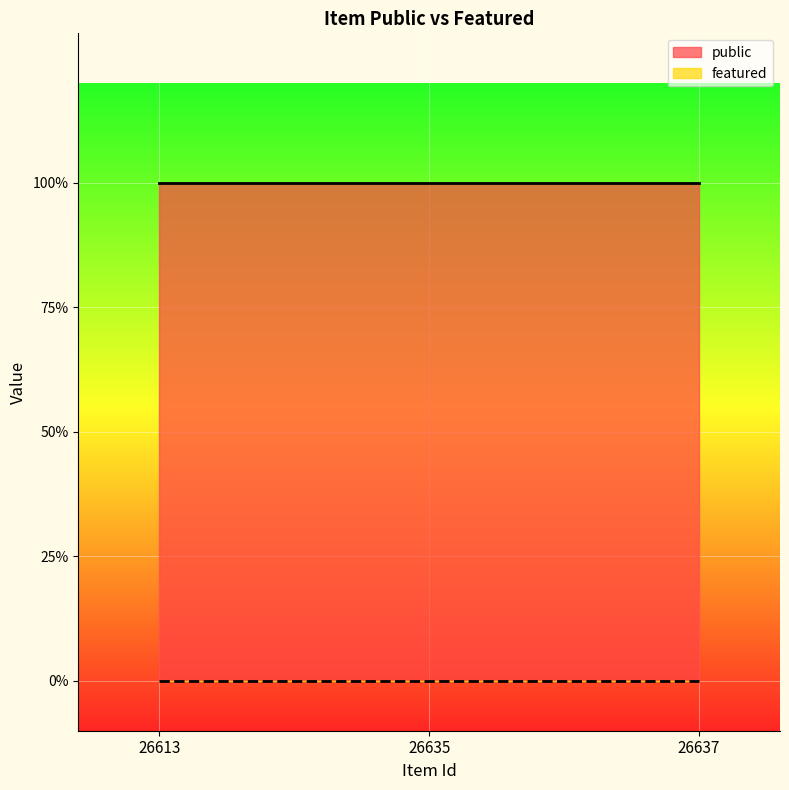

At which category does the chart reach its minimum across all series?

26613